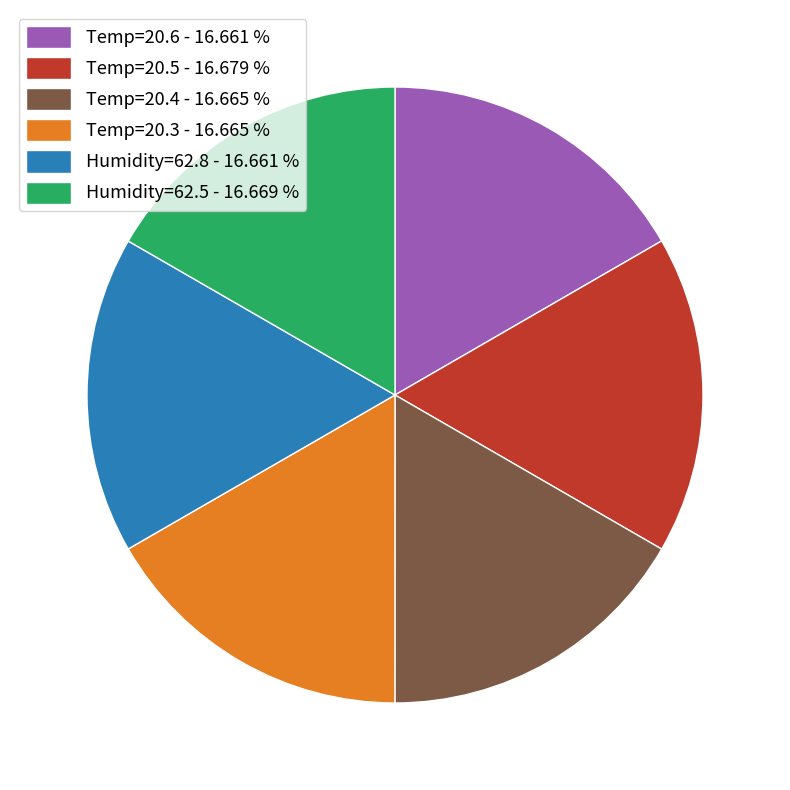

Is there any slice that represents more than half of the pie?

No